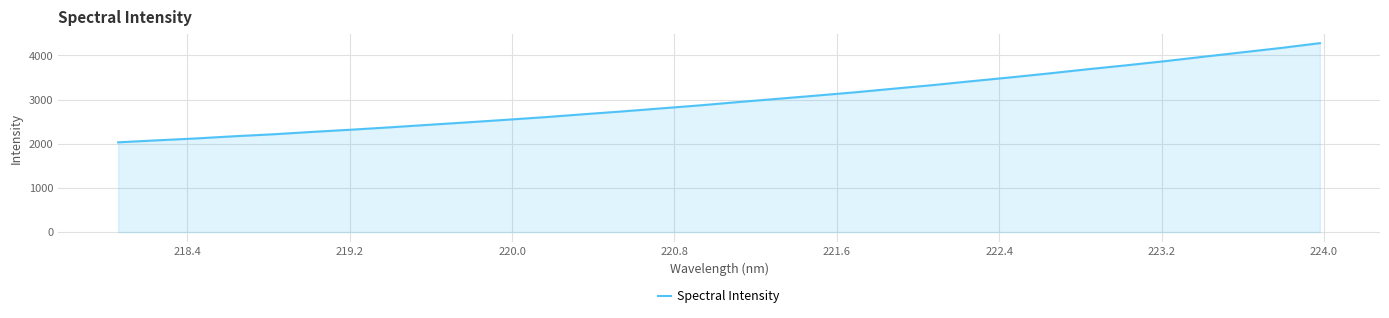

What is the maximum value shown in the chart?

4276.8